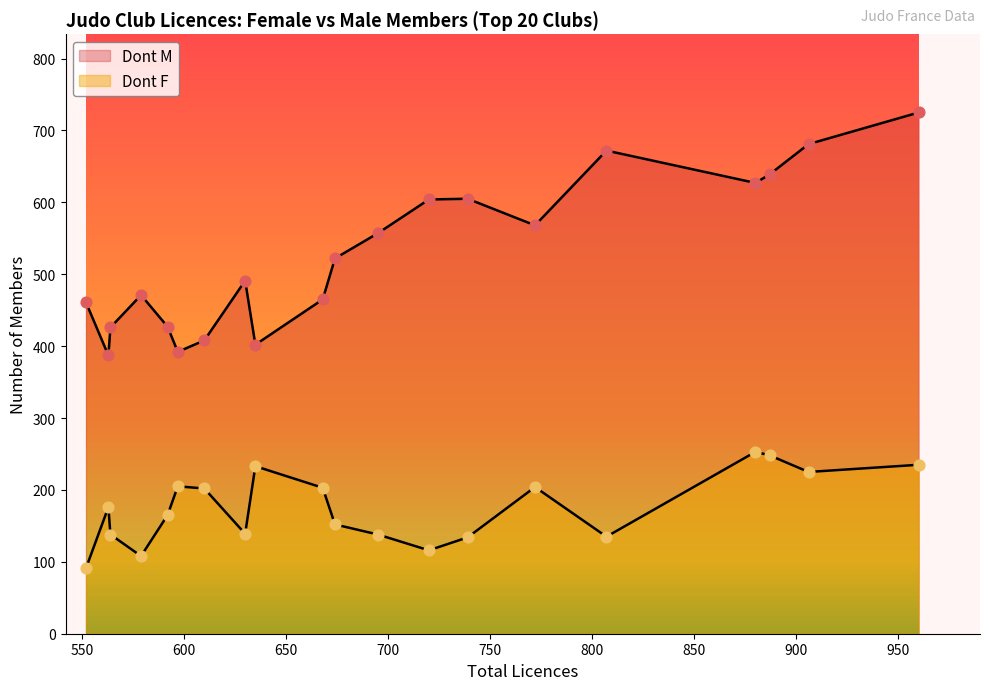

Is the value of Dont M at CLUB001 greater than the value of Dont F at CLUB019?

Yes